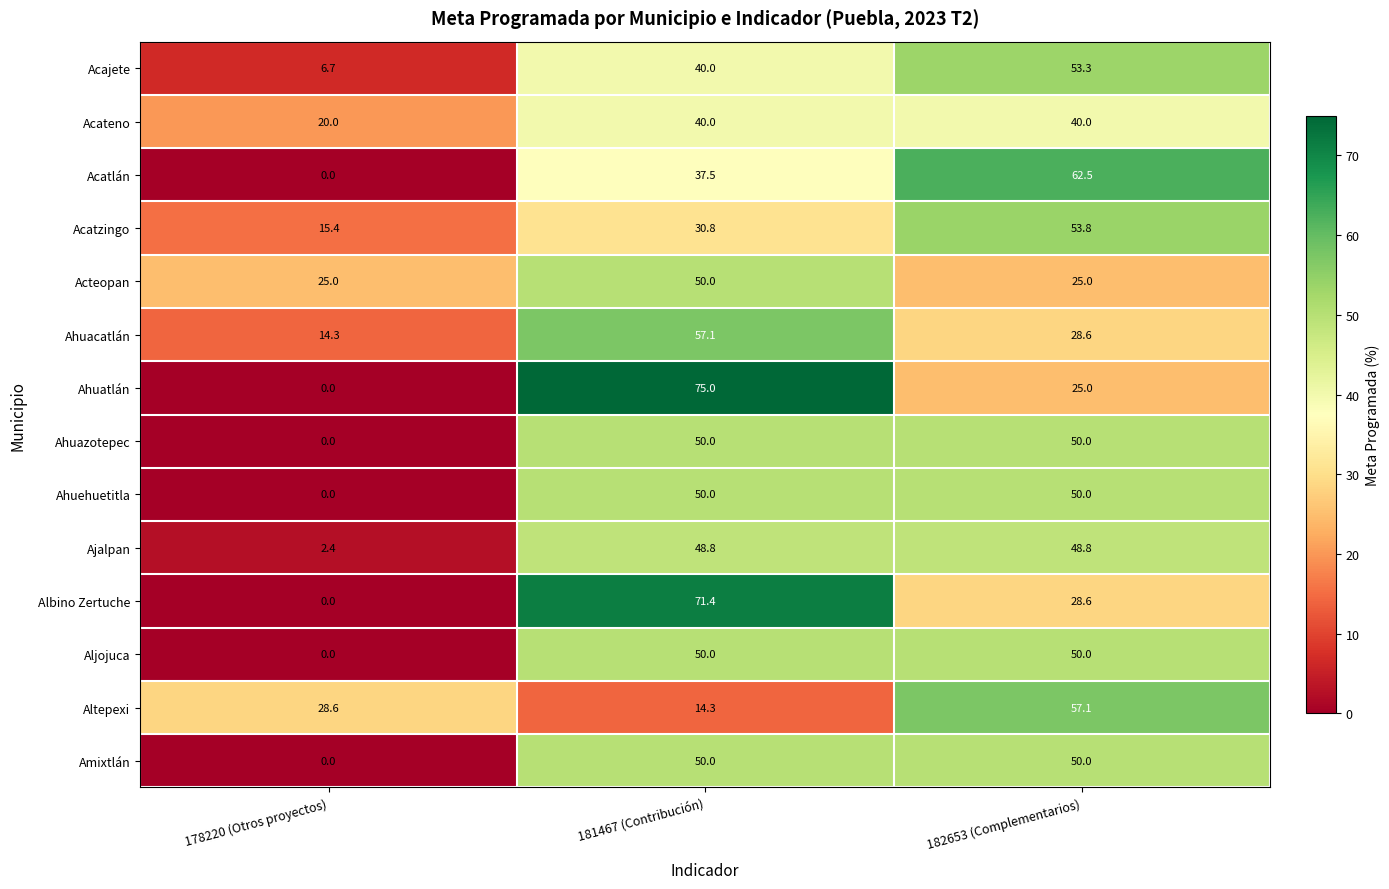

At how many categories does at least one series exceed 52?

2